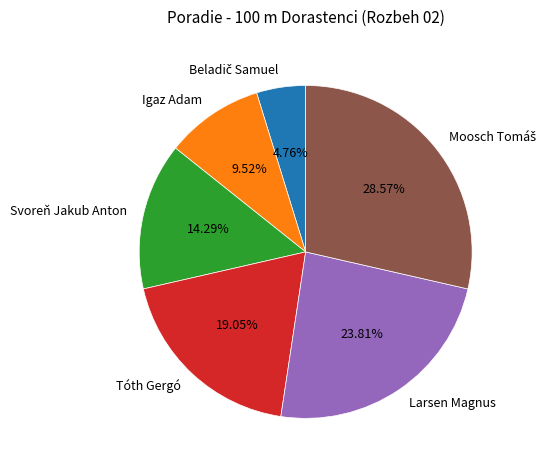

How many segments does this pie chart have?

6